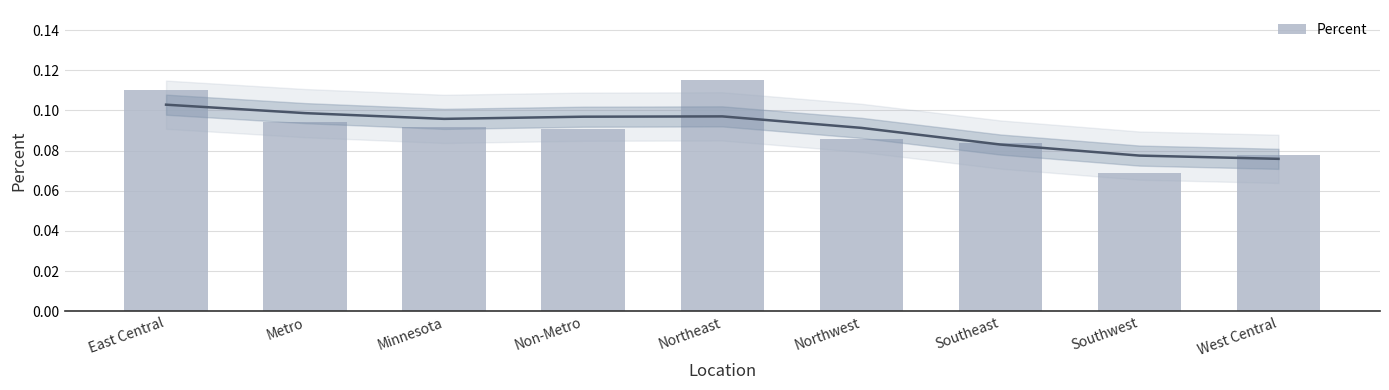

List the labels in order of value, largest first.

Northeast, East Central, Metro, Minnesota, Non-Metro, Northwest, Southeast, West Central, Southwest